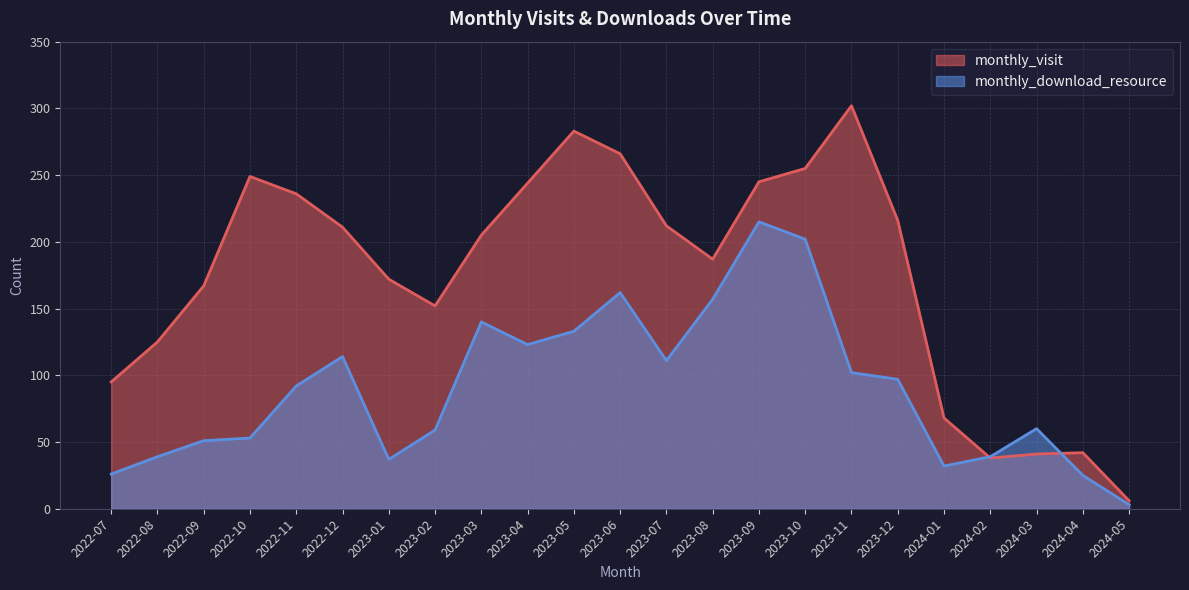

What is the label of the 22nd point from the left?

2024-04